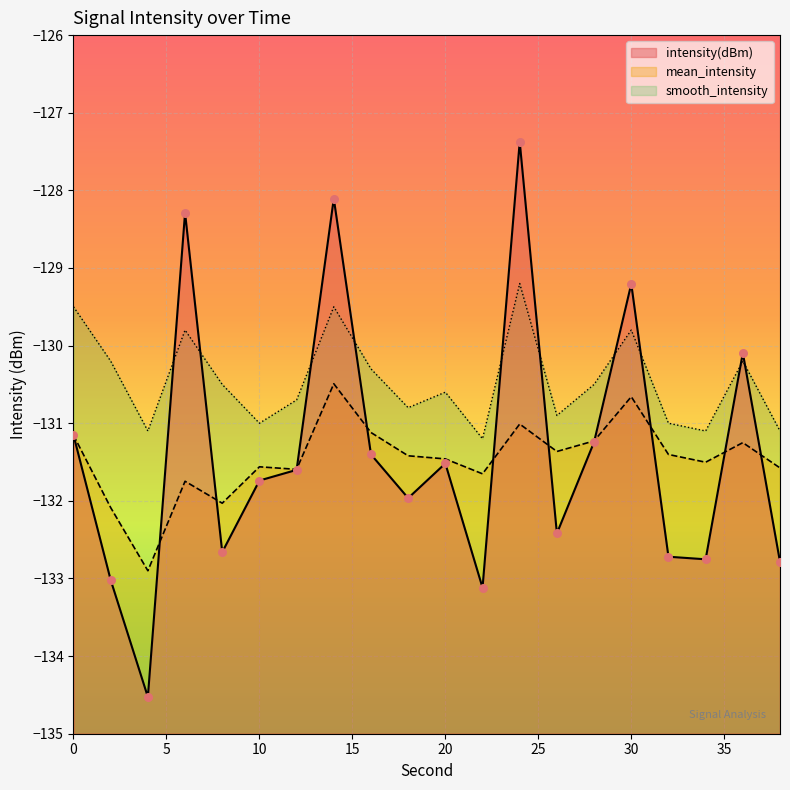

Which series has the largest total across all categories?

smooth_intensity